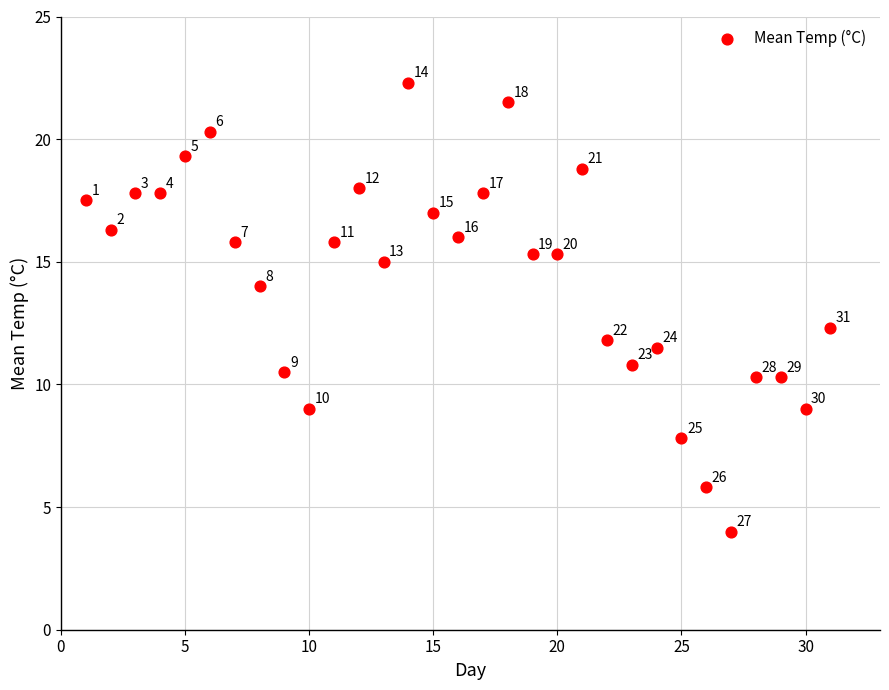

What is the range of Y values (max minus min)?

18.3